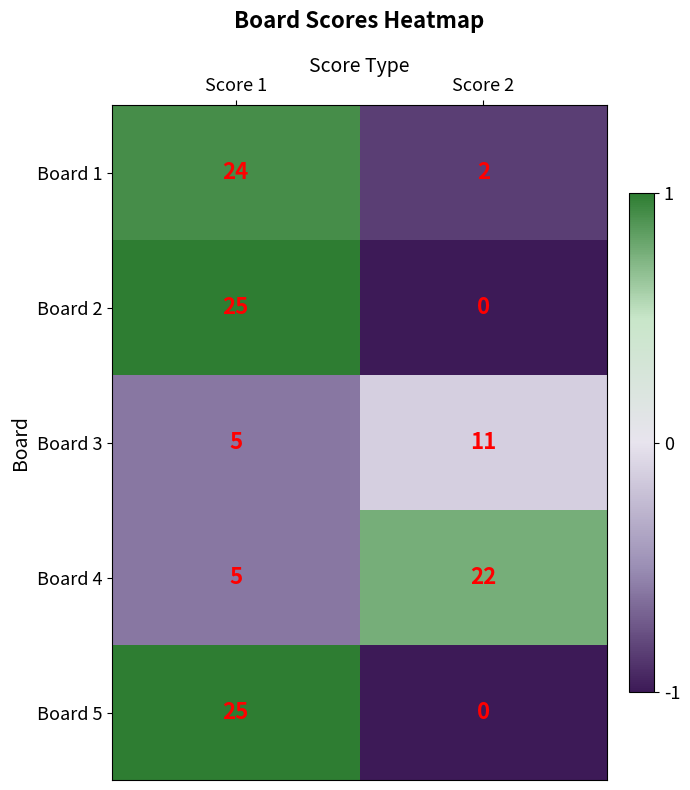

The value of Board 1 at Score 1 is 24. True or false?

True